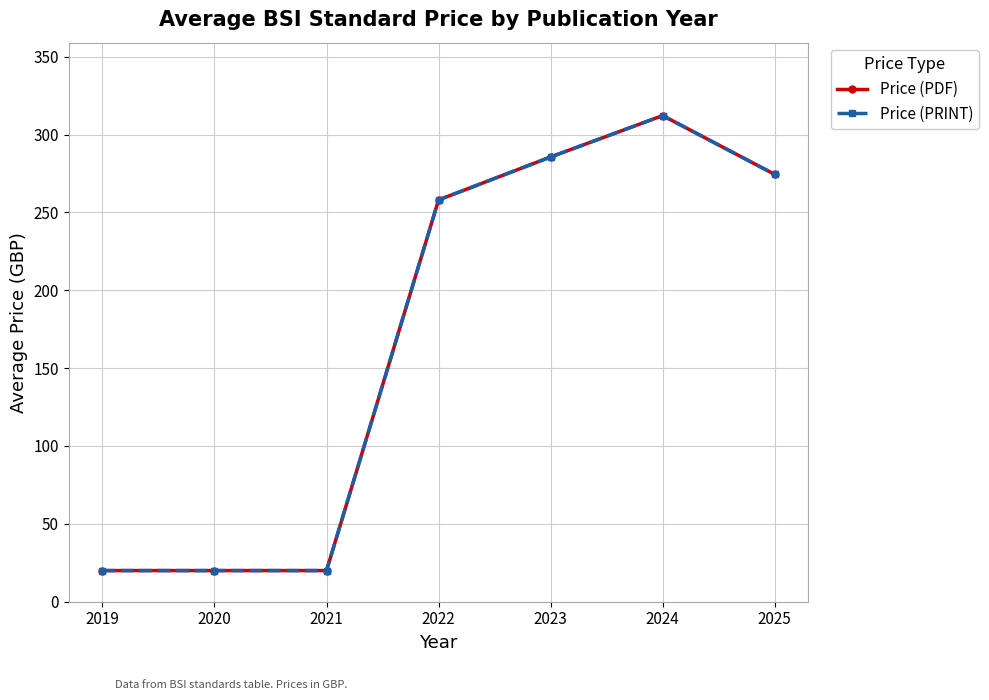

Does the chart have visible grid lines?

Yes